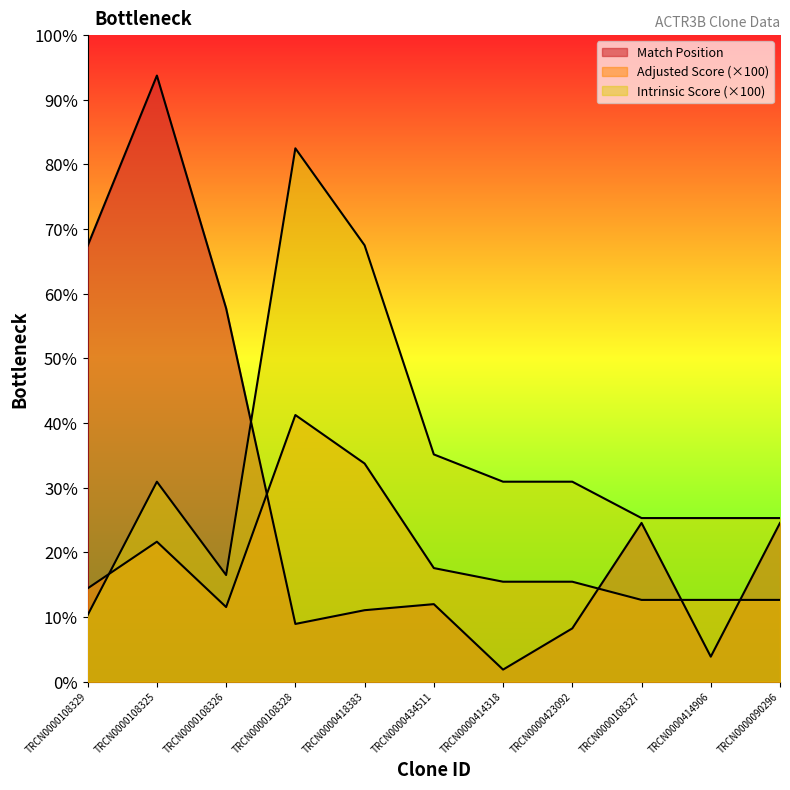

What is the value of the Adjusted Score point at the 11th from the left?

202.5